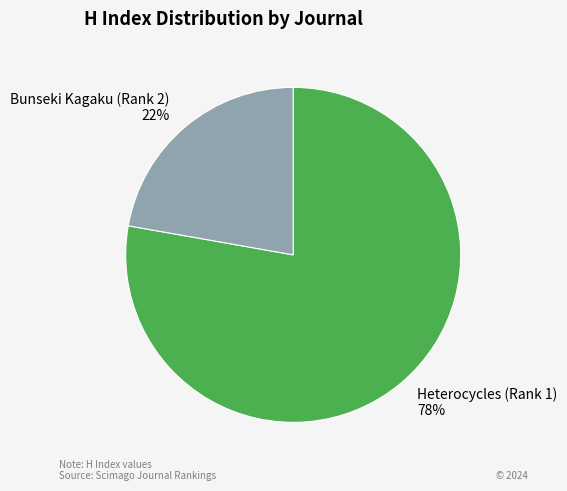

What is the ratio of the value at Heterocycles (Rank 1) to the value at Bunseki Kagaku (Rank 2)?

3.5